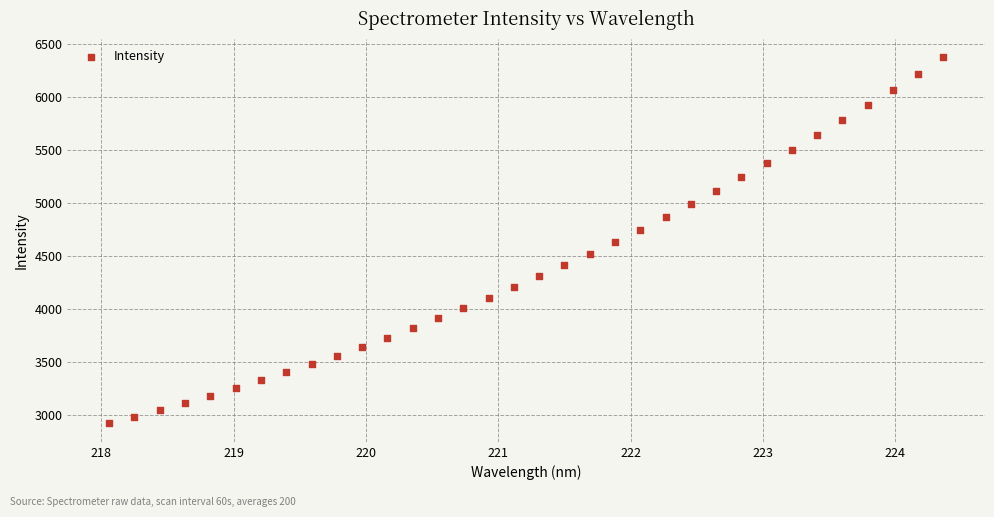

What is the range of Y values (max minus min)?

3456.9